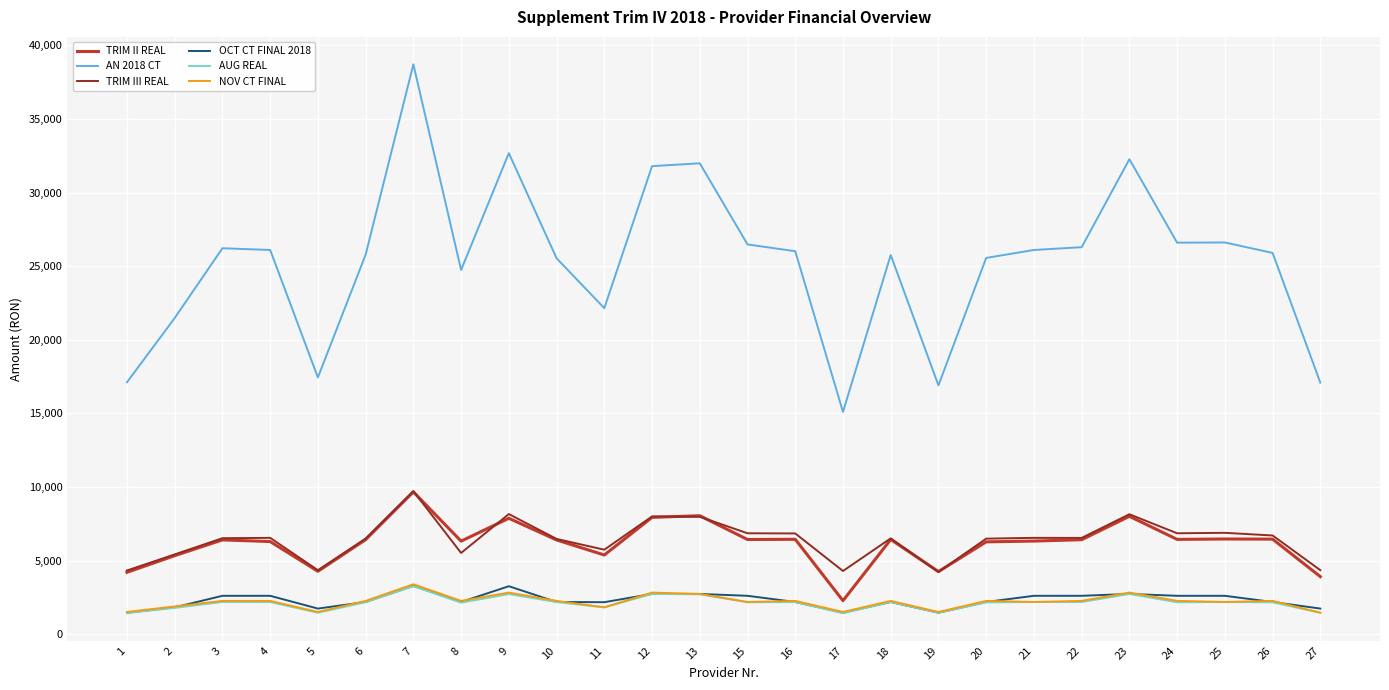

How many lines are shown in the chart?

6